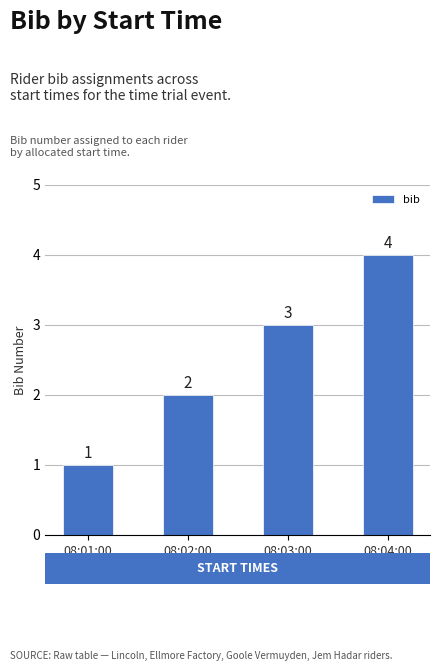

At which label is the value closest to 2?

08:02:00